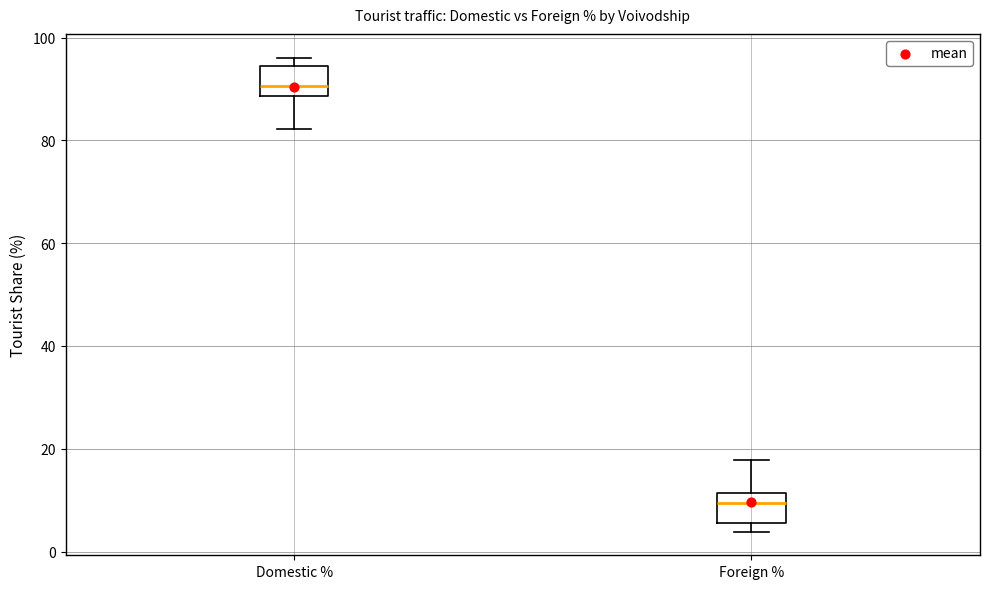

Where does the lower whisker of the box for Domestic % end on the y-axis? The values are not printed on the chart, so give them approximately, as read against the axis.

82